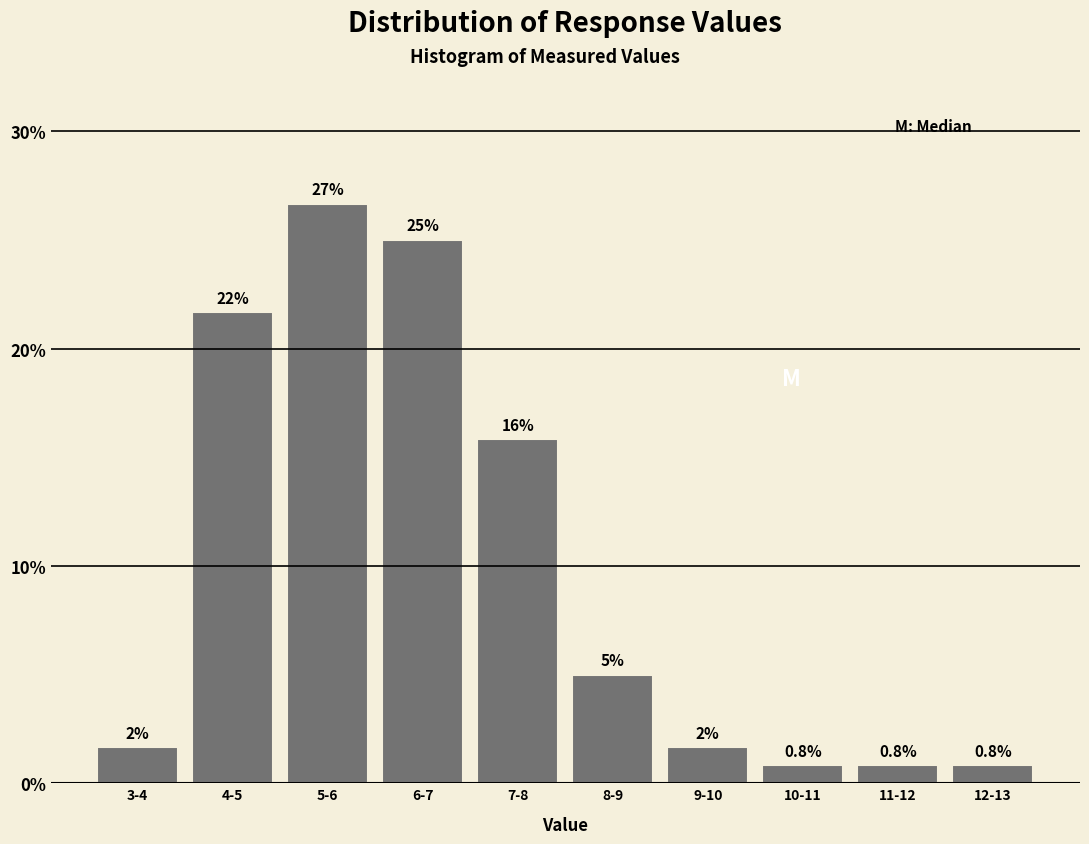

True or false: the data shows 21.7 at 4-5.

True